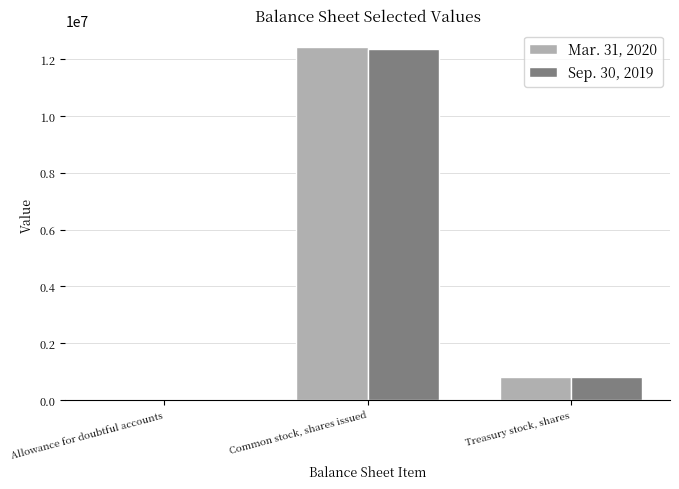

Is the value of Sep. 30, 2019 at Allowance for doubtful accounts greater than the value of Mar. 31, 2020 at Treasury stock, shares?

No